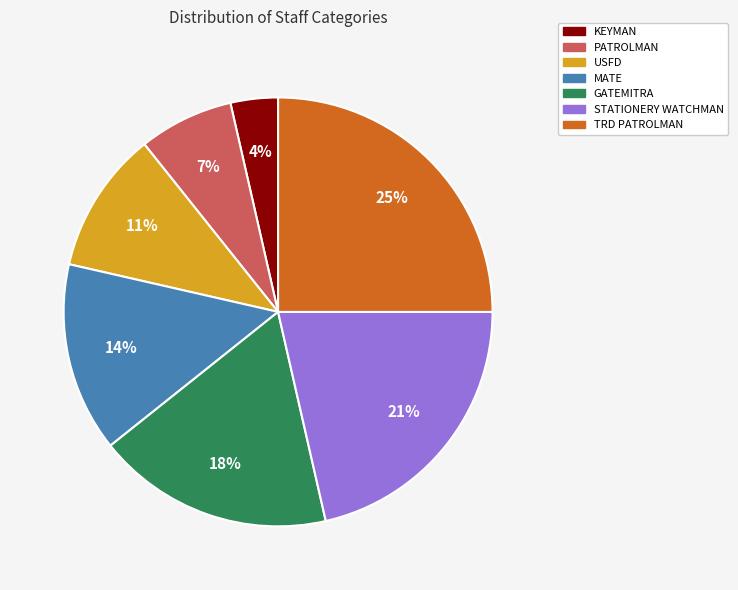

How many slices are in this pie chart?

7